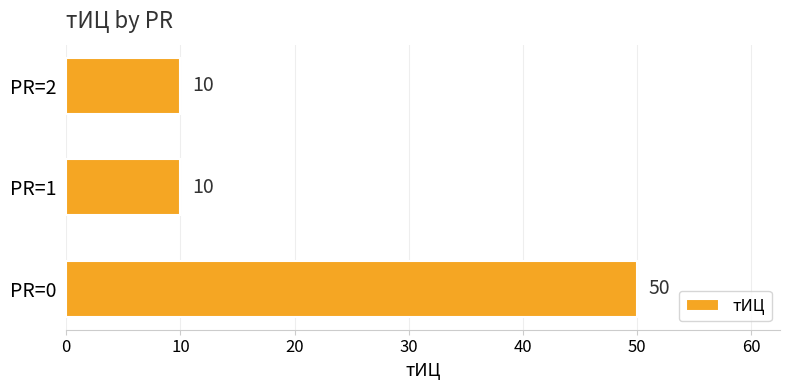

Does the chart contain stacked bars?

No